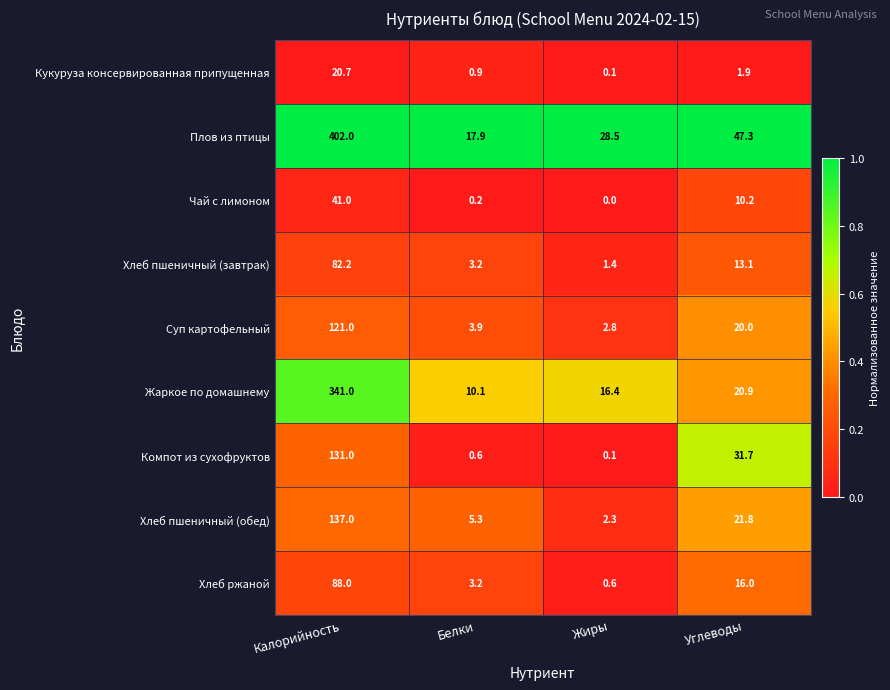

What is the difference between the maximum and second lowest values in the Хлеб ржаной series?

84.8